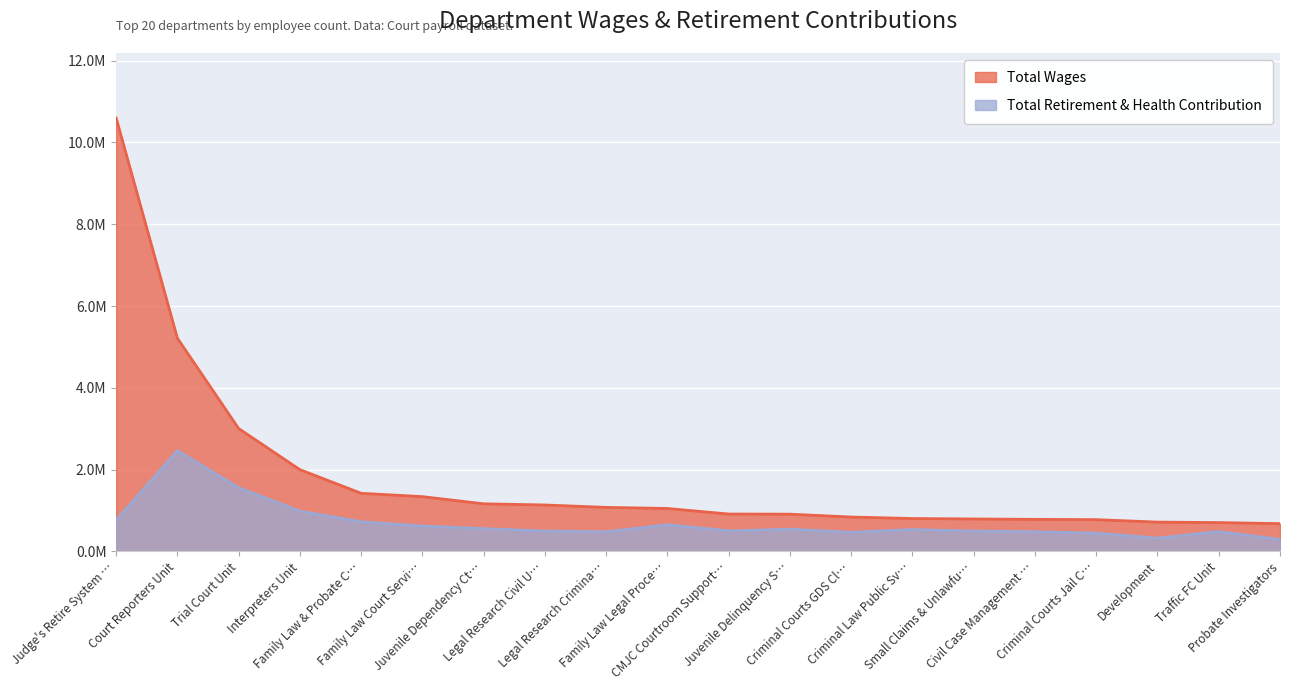

What are all the series names shown in the legend?

Total Wages, Total Retirement & Health Contribution